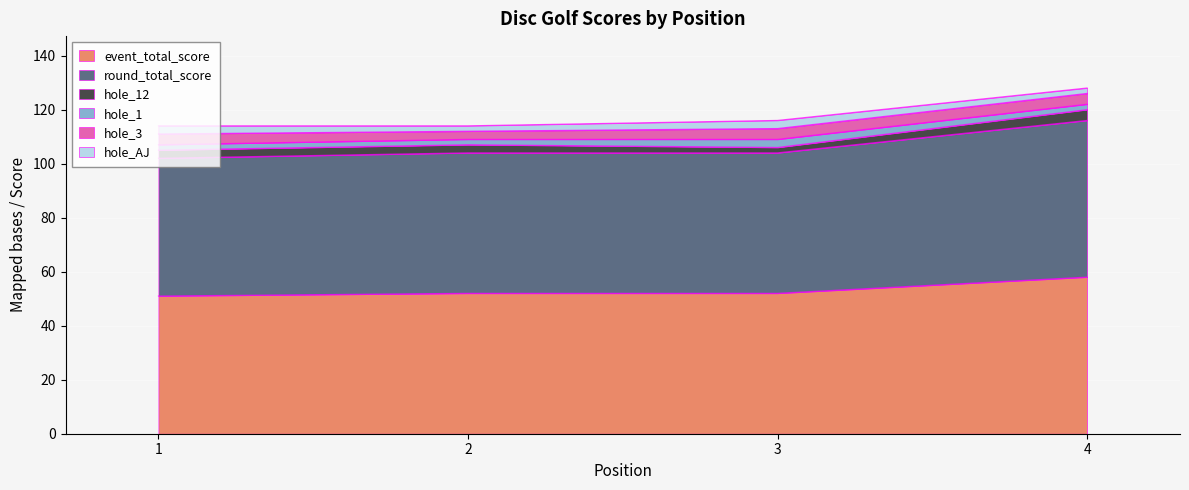

What is the difference between the maximum and second lowest values in the event_total_score series?

6